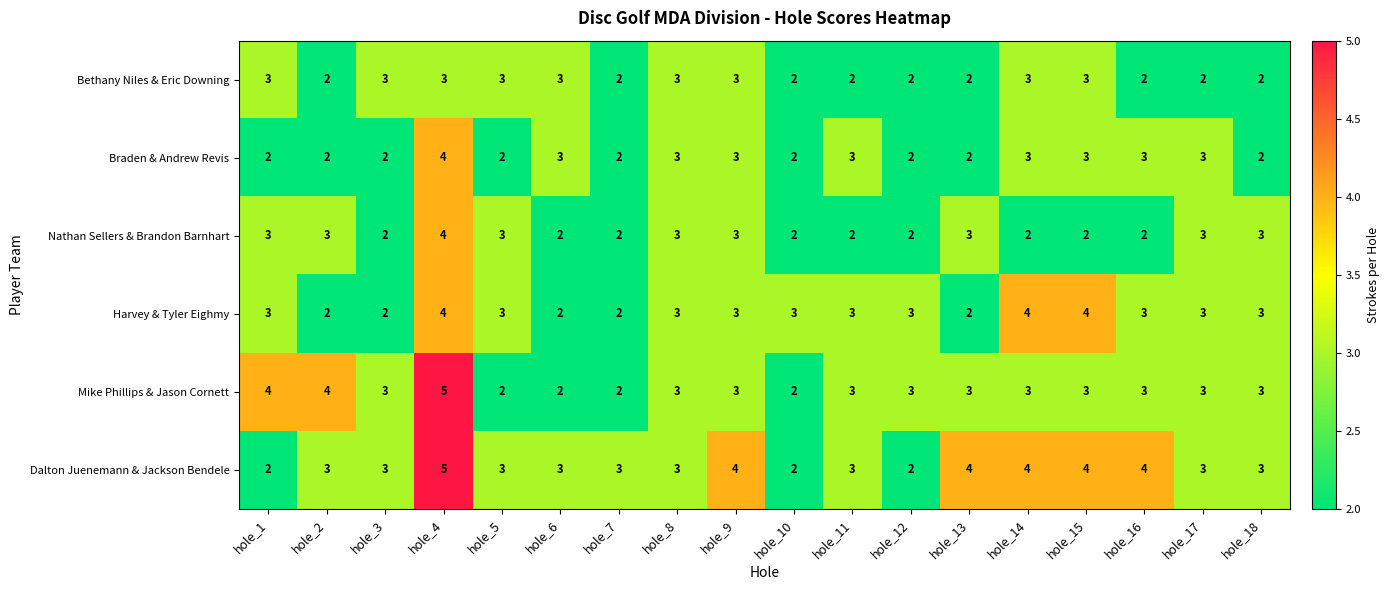

What is the sum of the Harvey & Tyler Eighmy values at hole_6 and hole_2?

4